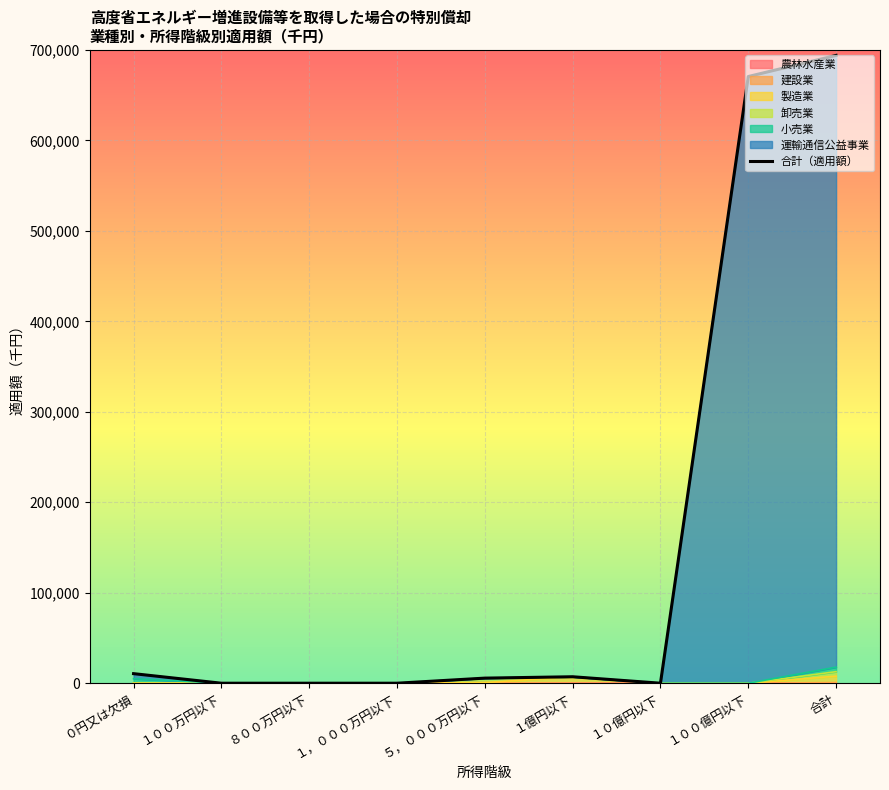

Which has a higher value, １，０００万円以下 or １０億円以下?

１，０００万円以下